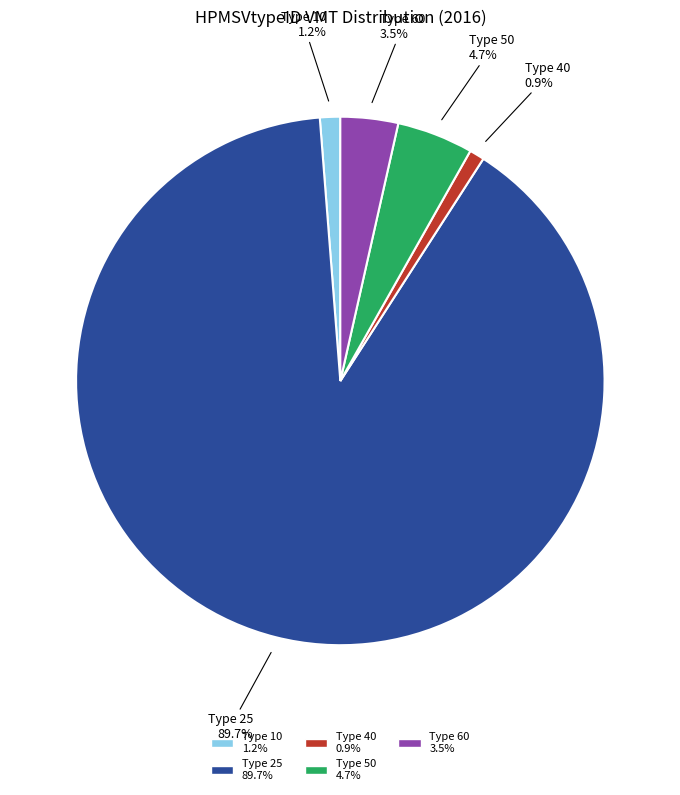

Does any single category account for the majority?

Yes